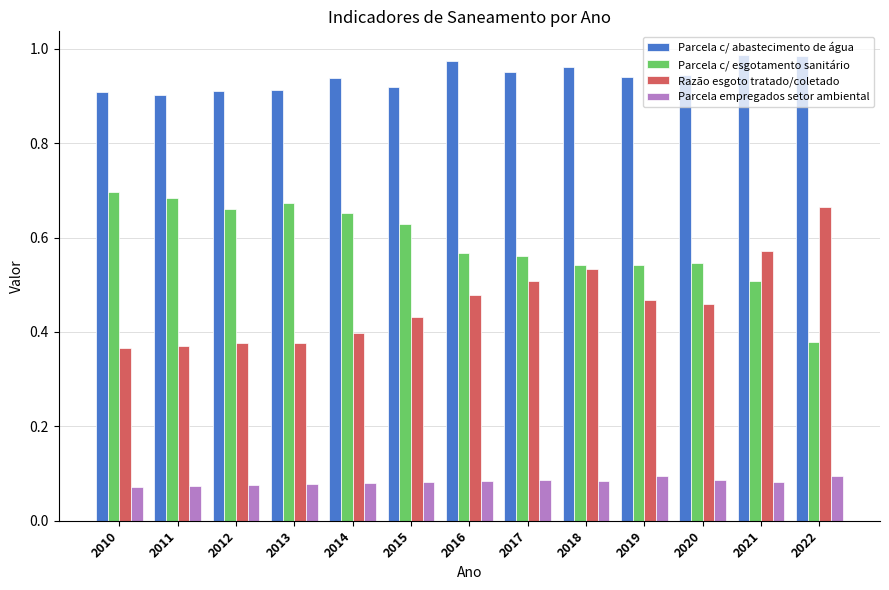

At 2012, list the series in order from smallest to largest.

Parcela empregados setor ambiental, Razão esgoto tratado/coletado, Parcela c/ esgotamento sanitário, Parcela c/ abastecimento de água